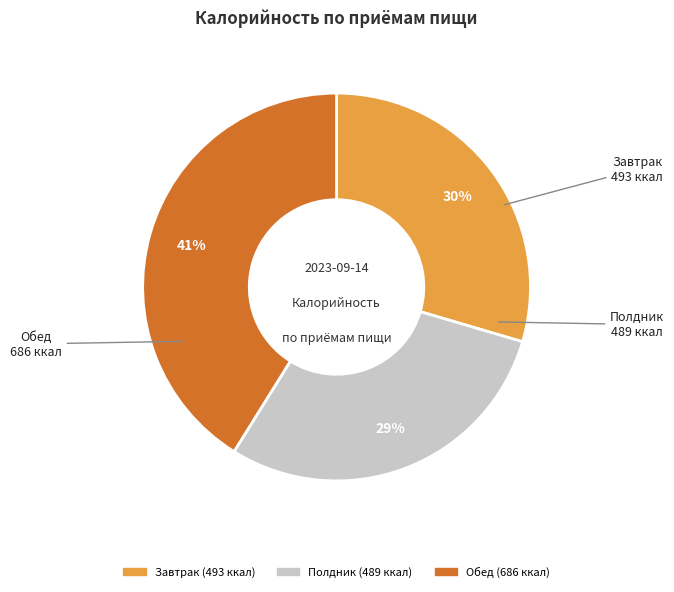

Which slice is the largest?

Обед